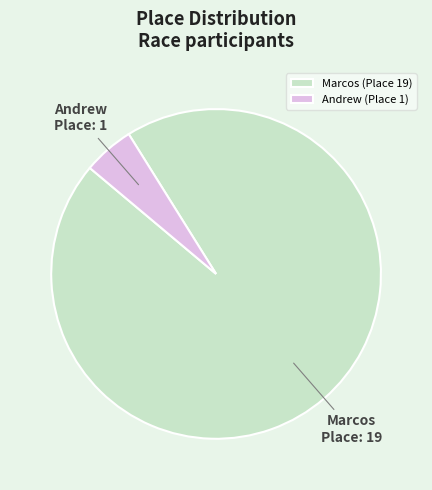

Count the number of slices in the pie.

2